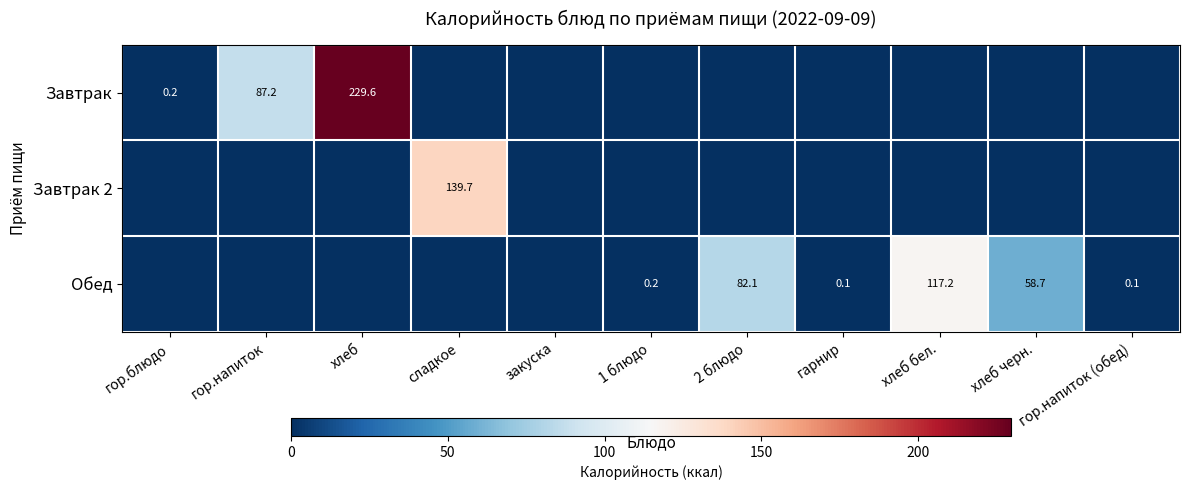

Is it true that Обед equals 95.1 at хлеб черн.?

False